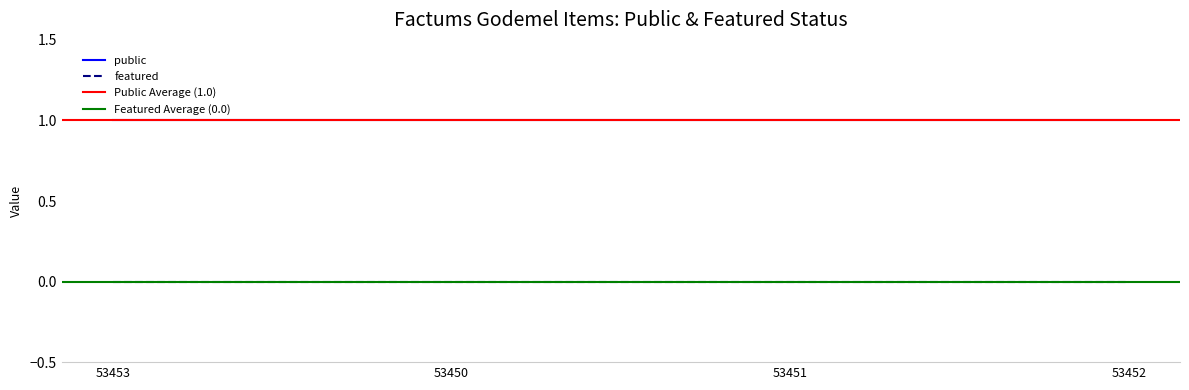

Which series has the largest total across all categories?

public